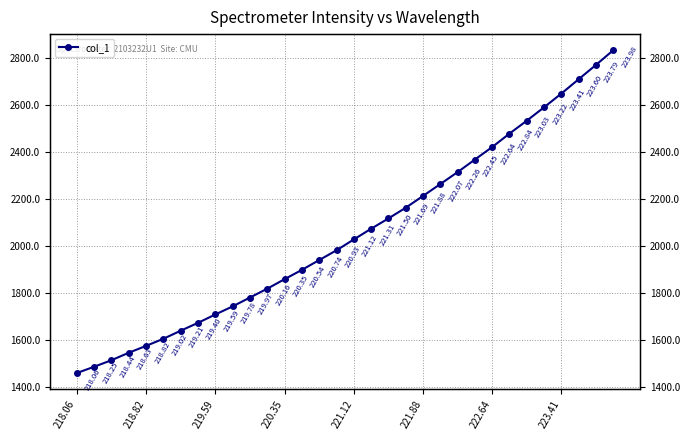

What is the value of the 1st point from the left?

1460.1